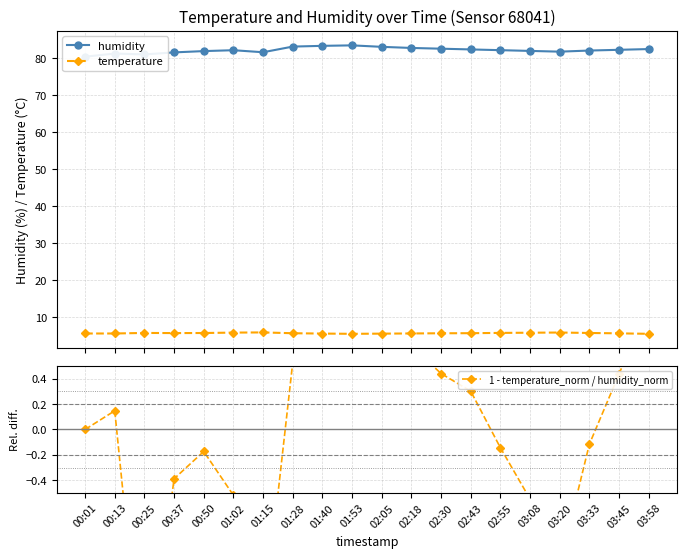

True or false: humidity has a value of 44.7 at 00:13.

False